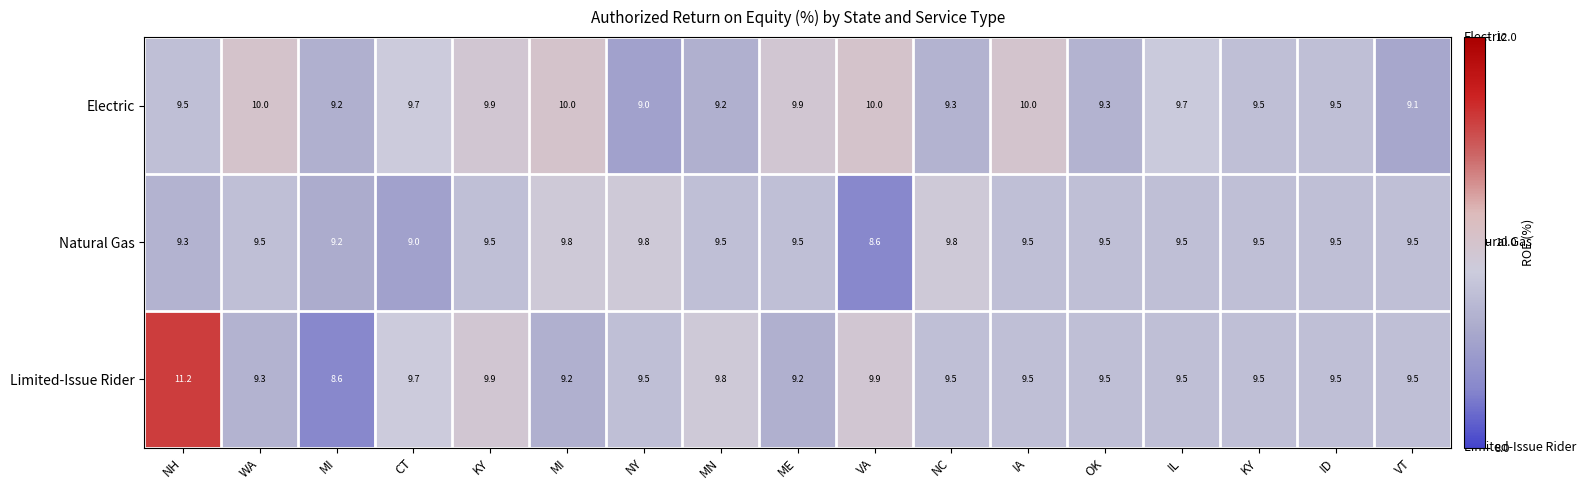

How many values in the Natural Gas series are below 9?

1